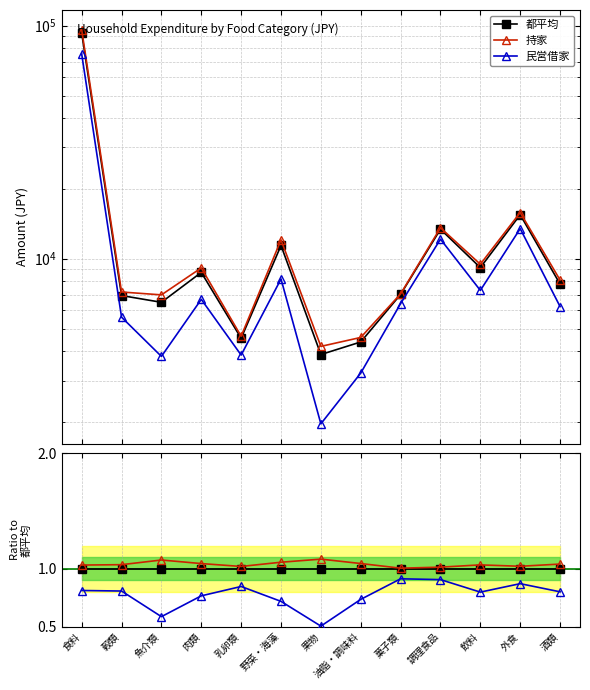

What is the value of the 持家 point at the 5th from the left?

1.0